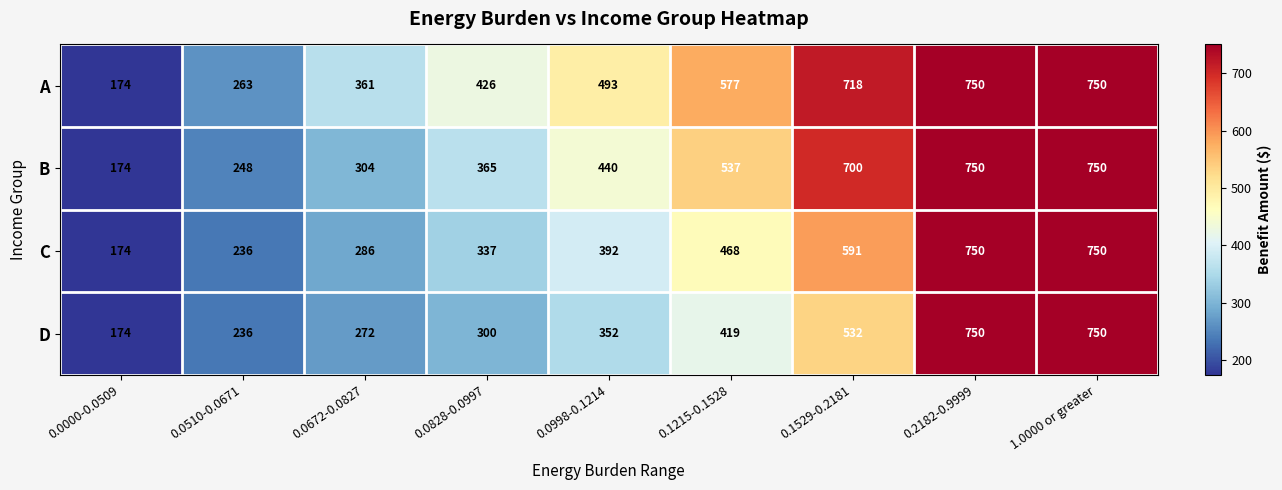

The A series shows 296 at 0.1215-0.1528. True or false?

False